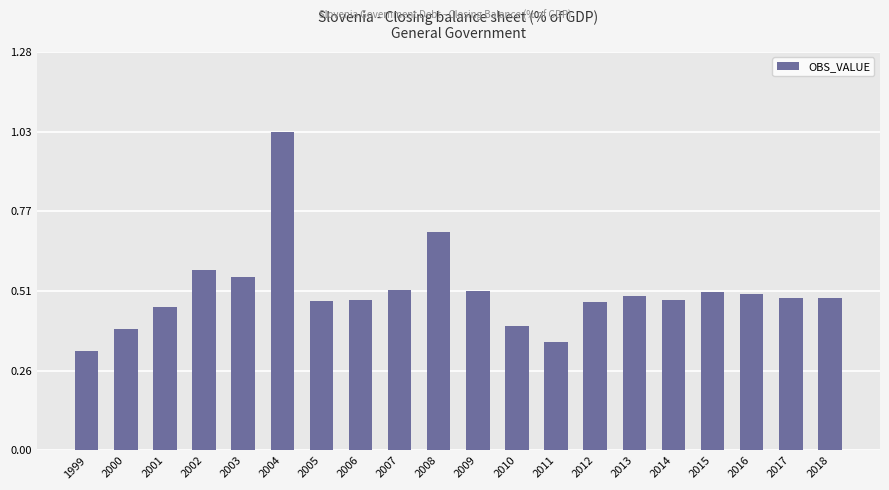

Which has a higher value, 2018 or 2003?

2003